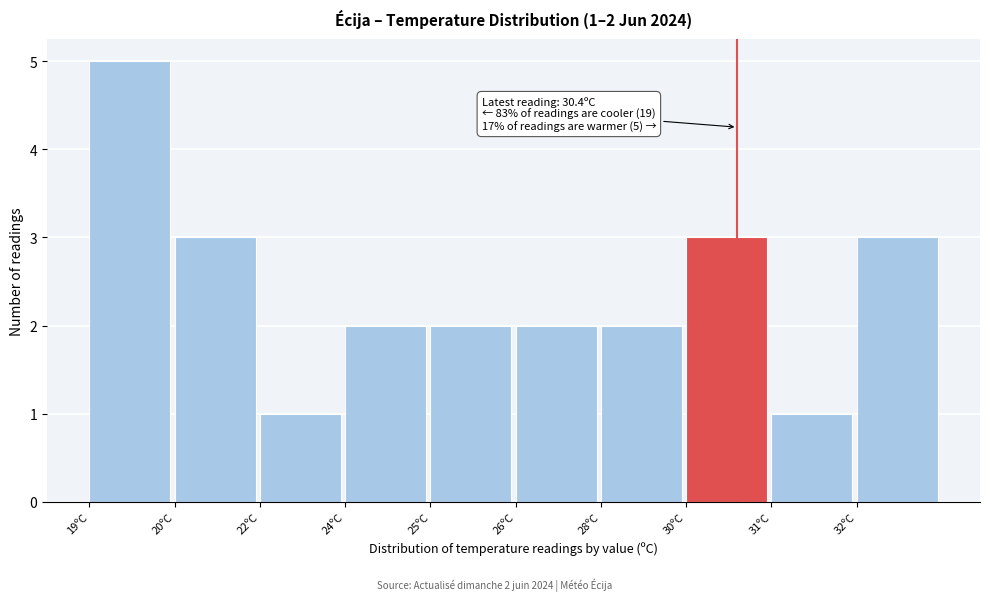

Reading right to left, what are all the values shown in this chart?

32ºC=3	31ºC=1	30ºC=3	28ºC=2	26ºC=2	25ºC=2	24ºC=2	22ºC=1	20ºC=3	19ºC=5